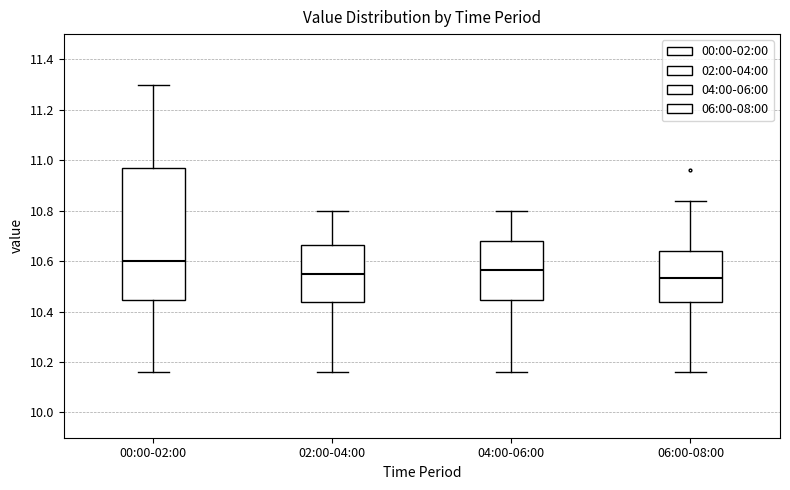

Reading left to right, transcribe this box plot: for each box, give where its median line is, the range the box spans, and where its two whiskers end, as read against the y-axis. The values are not printed on the chart, so give them approximately, as read against the axis.

00:00-02:00: median 10.60, box 10.44 to 10.96, whiskers 10.16 to 11.30
02:00-04:00: median 10.56, box 10.44 to 10.66, whiskers 10.16 to 10.80
04:00-06:00: median 10.56, box 10.44 to 10.68, whiskers 10.16 to 10.80
06:00-08:00: median 10.54, box 10.44 to 10.64, whiskers 10.16 to 10.84